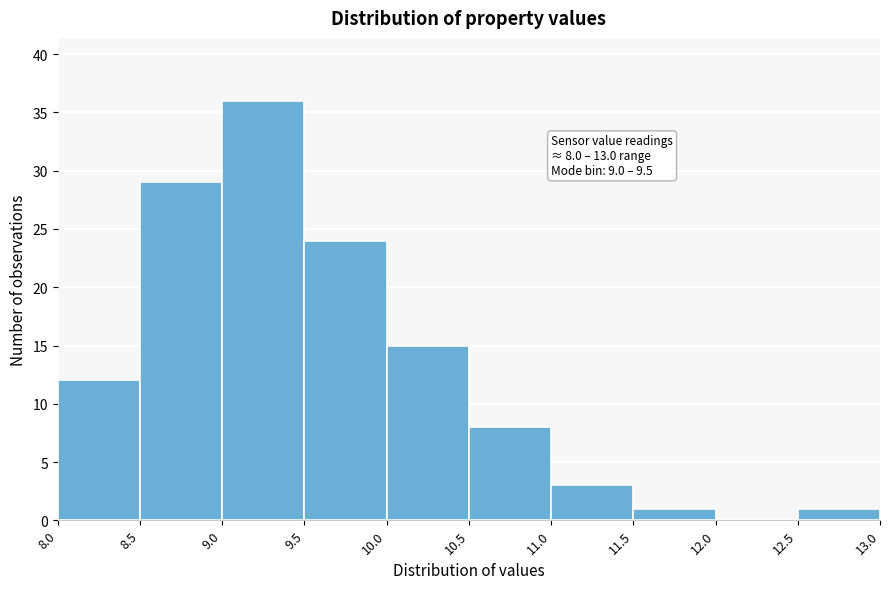

Over which range of the x-axis is the bar tallest?

9.0 to 9.5